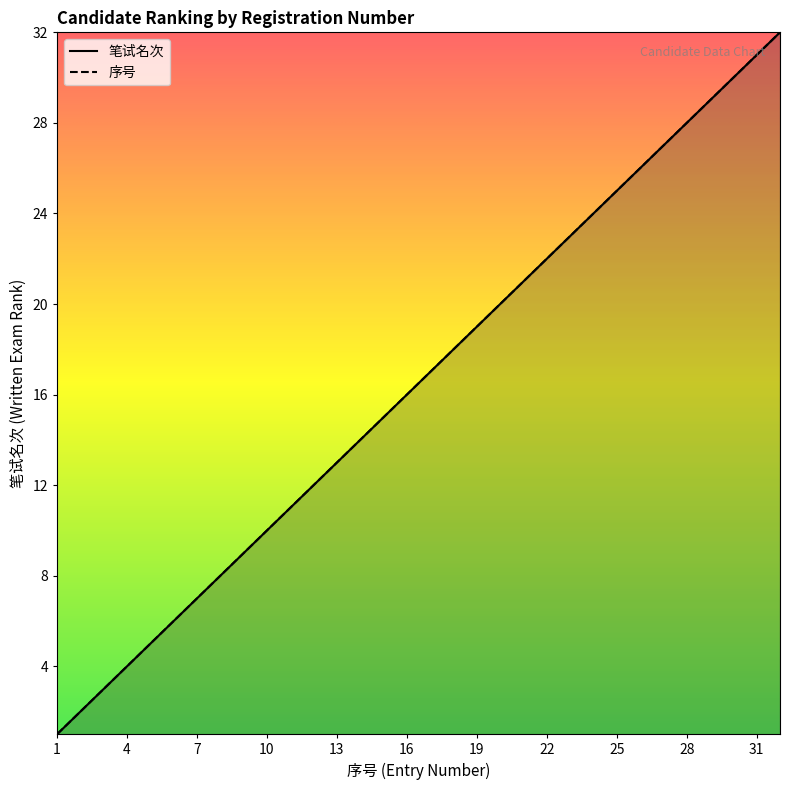

Is the value of 序号 at 7 greater than the value of 笔试名次 at 4?

Yes